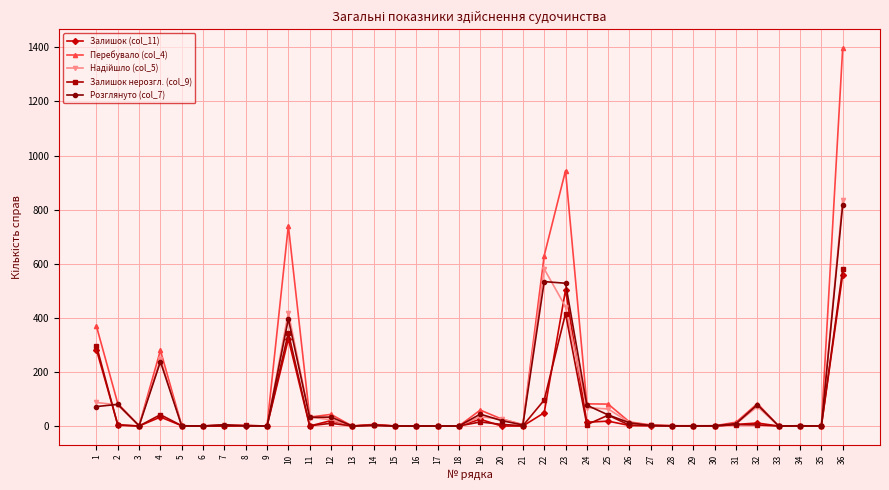

Which series has the widest spread of values?

Перебувало (col_4)